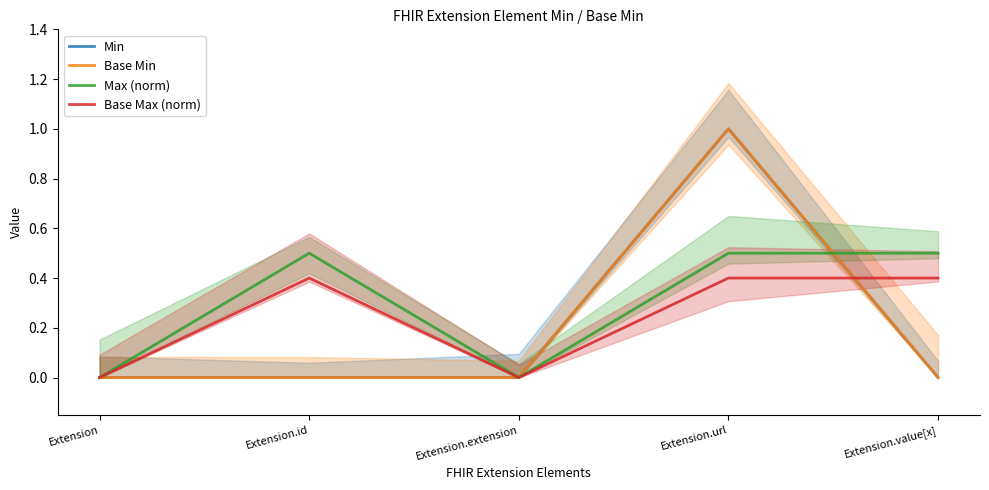

True or false: Base Min has a value of 1.7 at Extension.url.

False